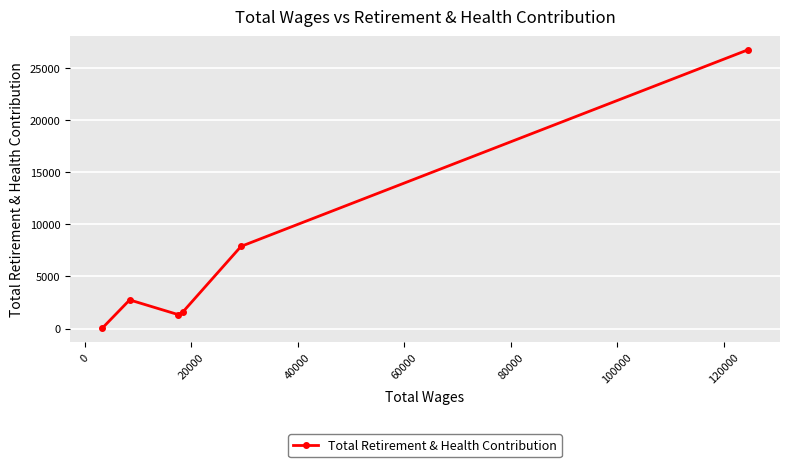

What is the difference between the maximum and minimum values?

26706